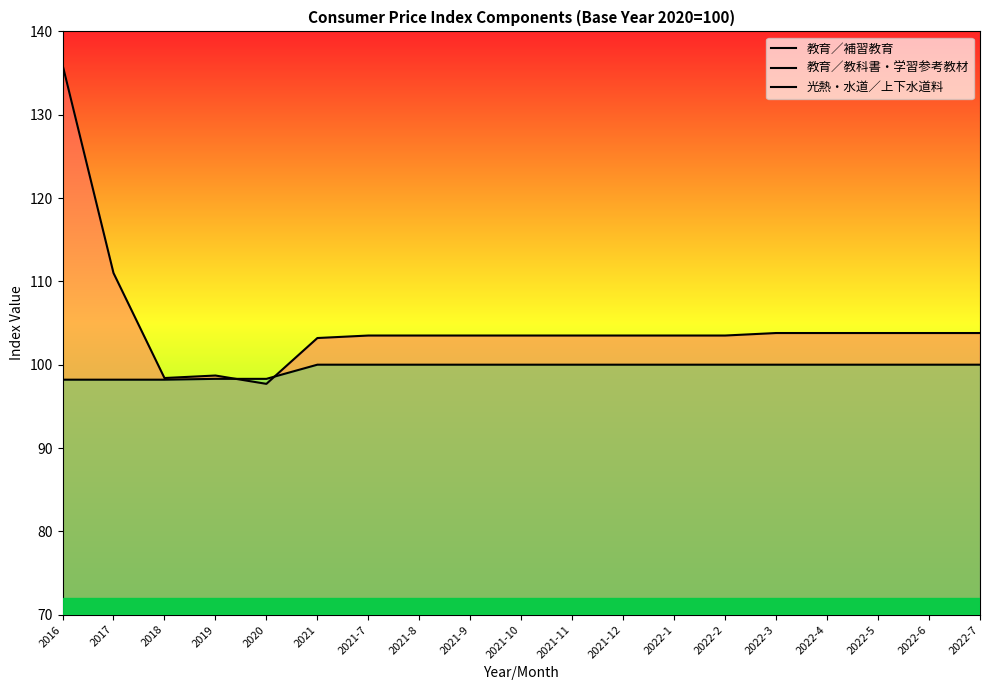

Which series has the largest total across all categories?

教育／補習教育